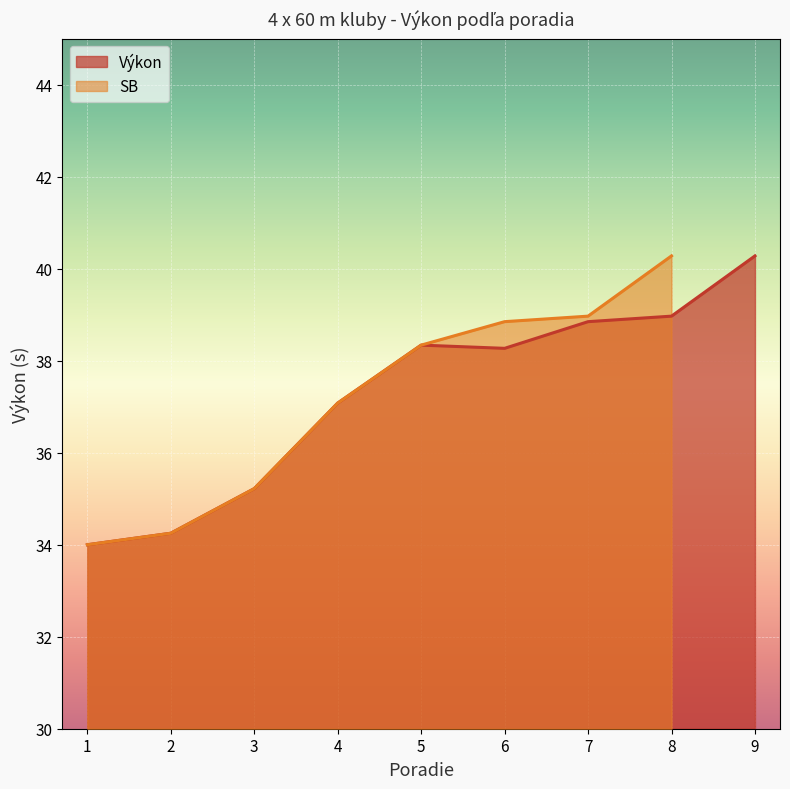

Where is the first local minimum?

6